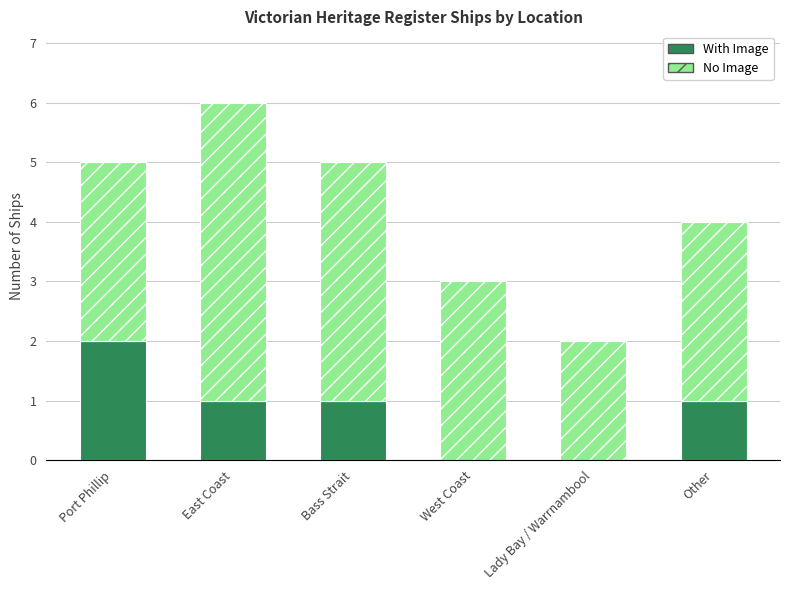

At which label does With Image reach its peak?

Port Phillip